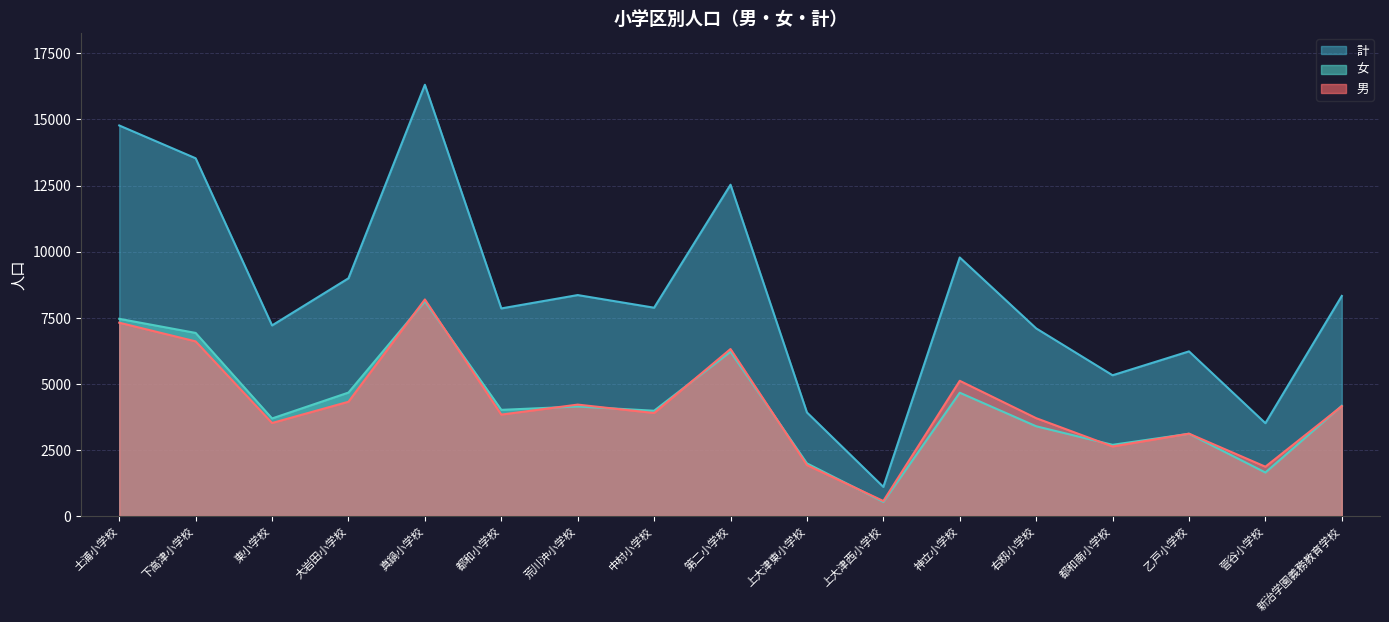

True or false: 女 has a value of 3524 at 下高津小学校.

False